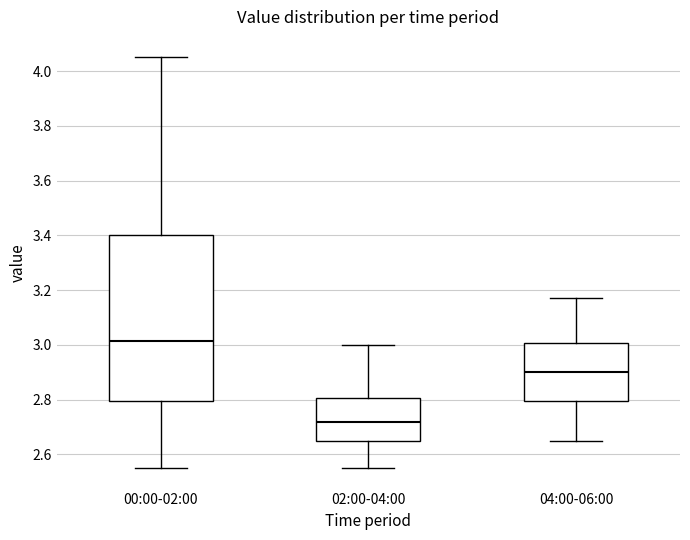

Comparing the boxes themselves (not the whiskers), which one is the tallest?

00:00-02:00